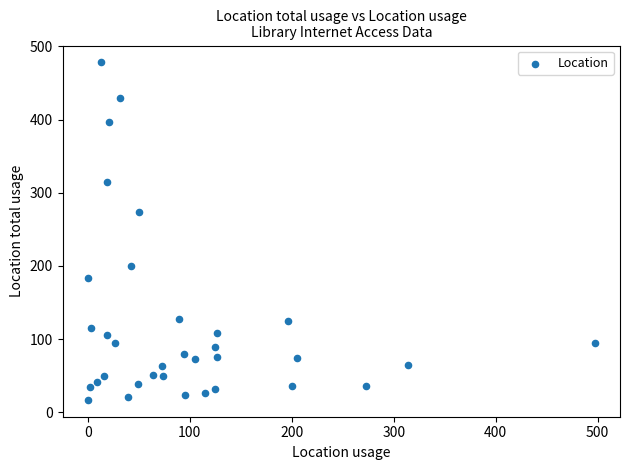

What is the range of X values (max minus min)?

497